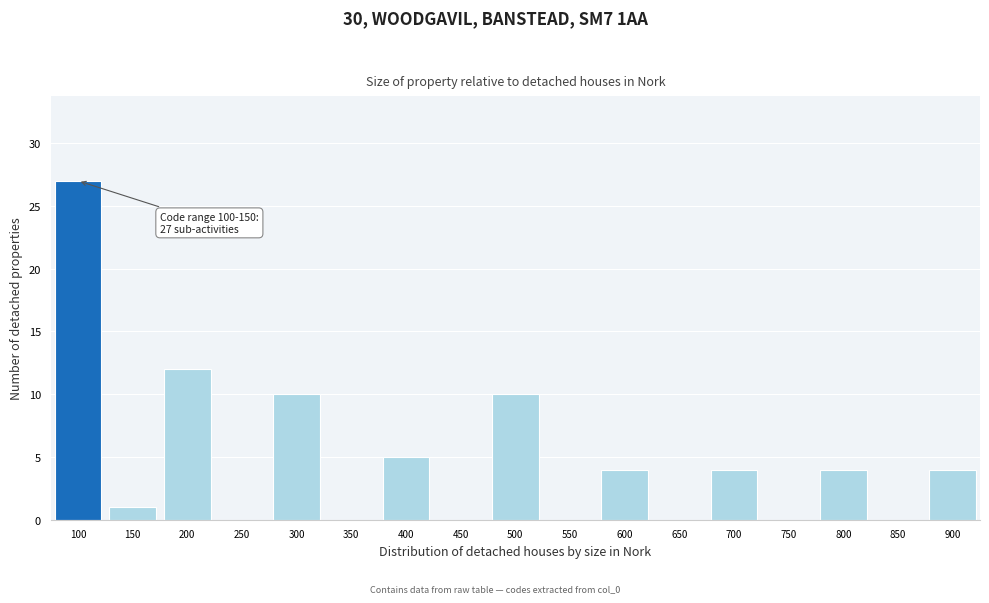

Reading right to left, what are all the values shown in this chart?

900=4	850=0	800=4	750=0	700=4	650=0	600=4	550=0	500=10	450=0	400=5	350=0	300=10	250=0	200=12	150=1	100=27